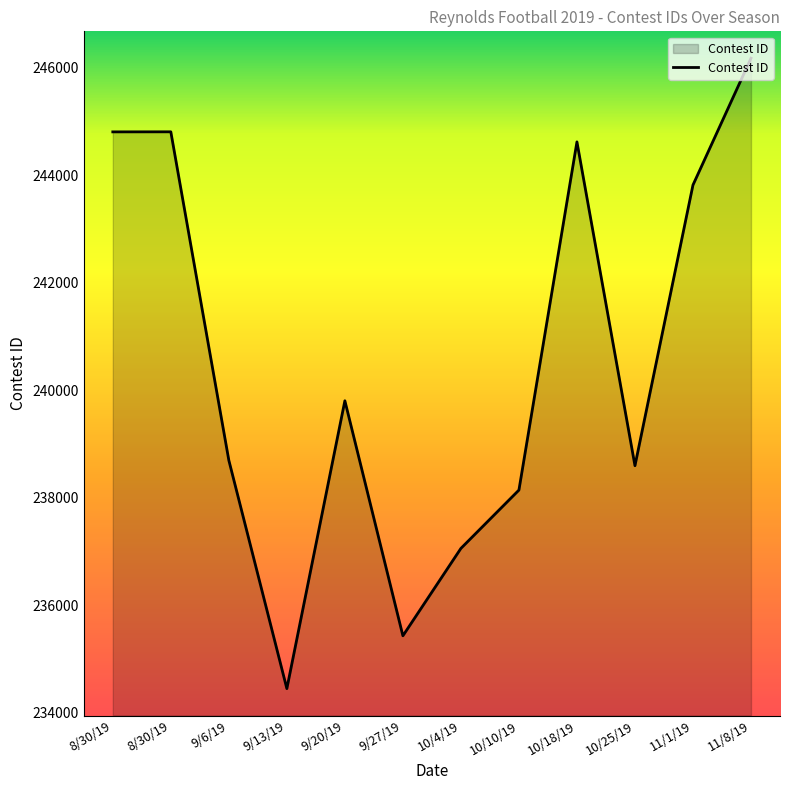

The chart shows a value of 62350 at 9/13/19. True or false?

False